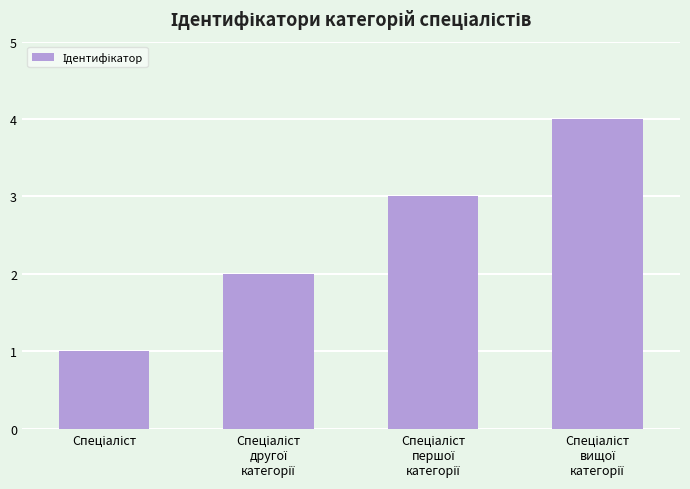

Count the values in the range 2 to 4.

3